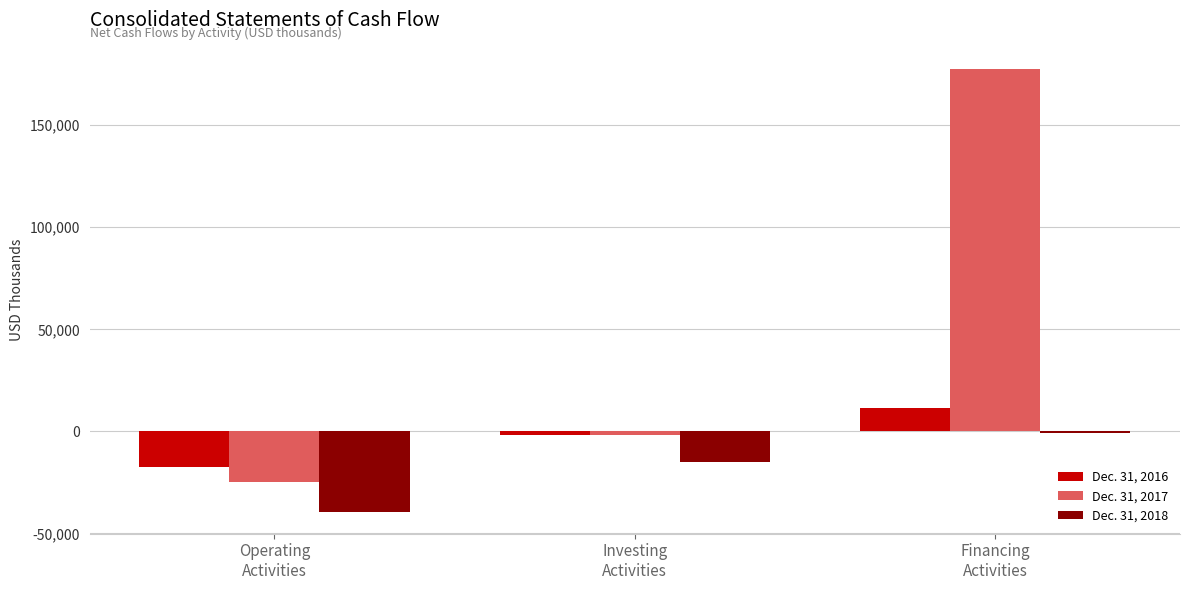

At which label does Dec. 31, 2017 reach its peak?

Financing
Activities